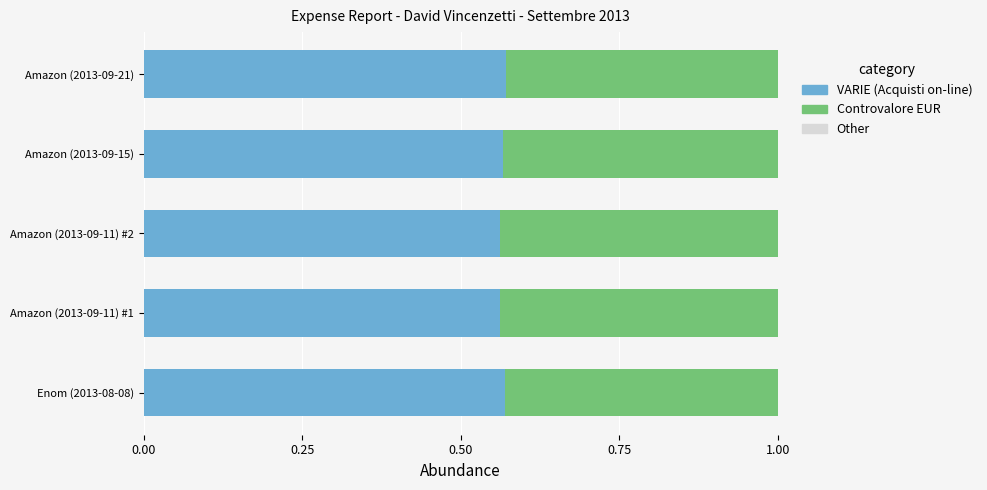

True or false: VARIE (Acquisti on-line) has a value of 0.8 at Amazon (2013-09-21).

False